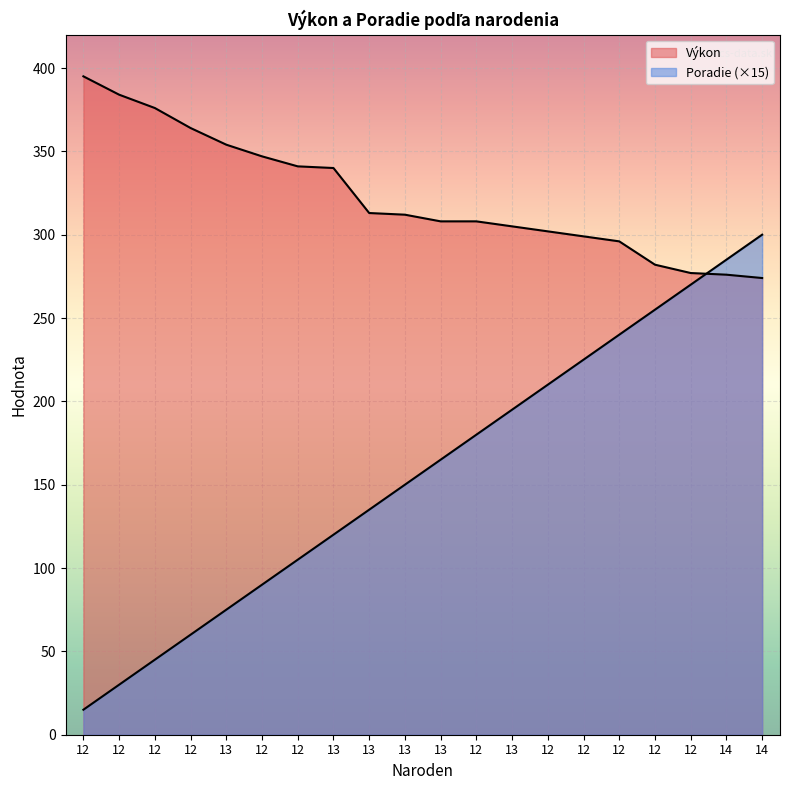

Reading right to left, what are all the values shown in this chart?

Výkon: 14=274	14=276	12=277	12=282	12=296	12=299	12=302	13=305	12=308	13=308	13=312	13=313	13=340	12=341	12=347	13=354	12=364	12=376	12=384	12=395
Poradie: 14=300	14=285	12=270	12=255	12=240	12=225	12=210	13=195	12=180	13=165	13=150	13=135	13=120	12=105	12=90	13=75	12=60	12=45	12=30	12=15